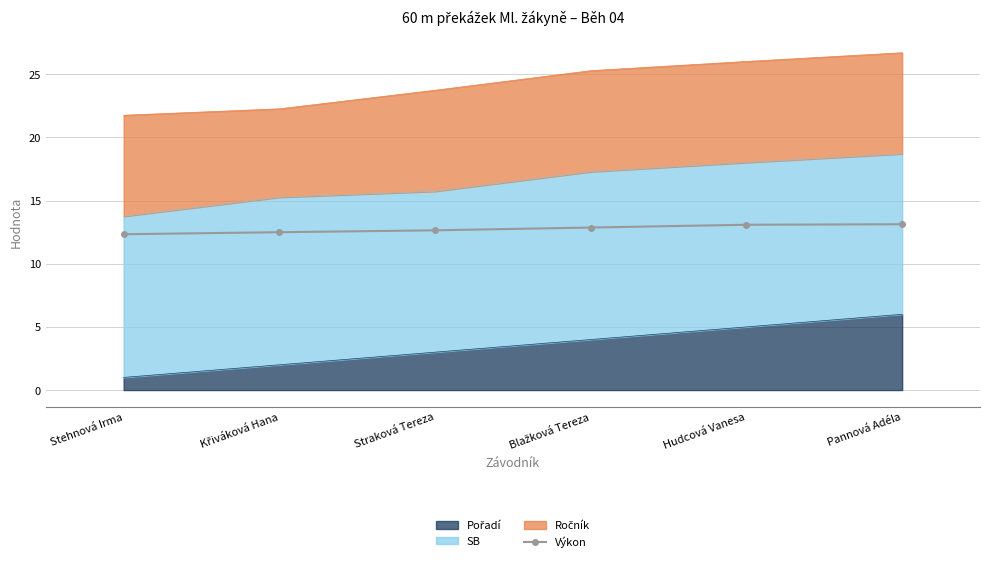

Rank the categories by value from highest to lowest.

Pannová Adéla, Hudcová Vanesa, Blažková Tereza, Straková Tereza, Křiváková Hana, Stehnová Irma